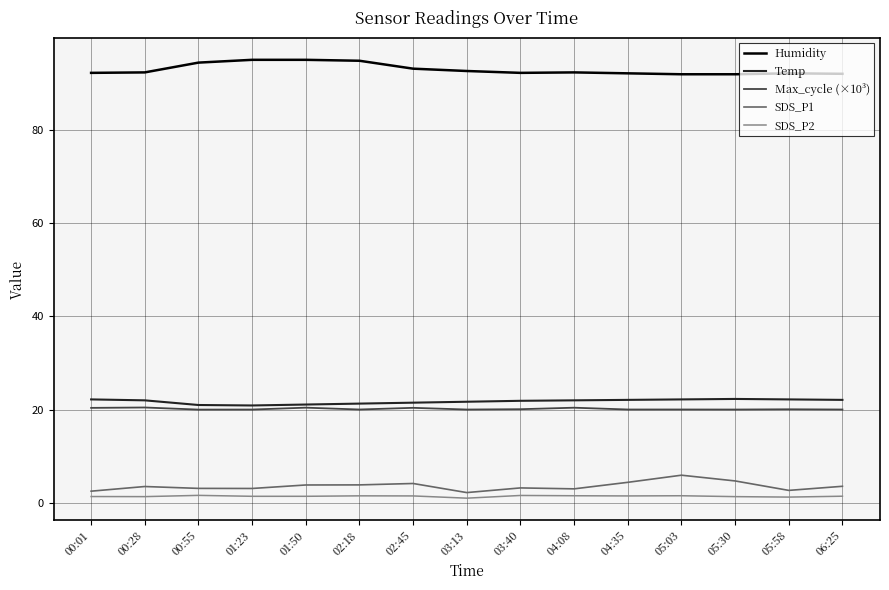

What is the minimum value for Humidity?

92.0